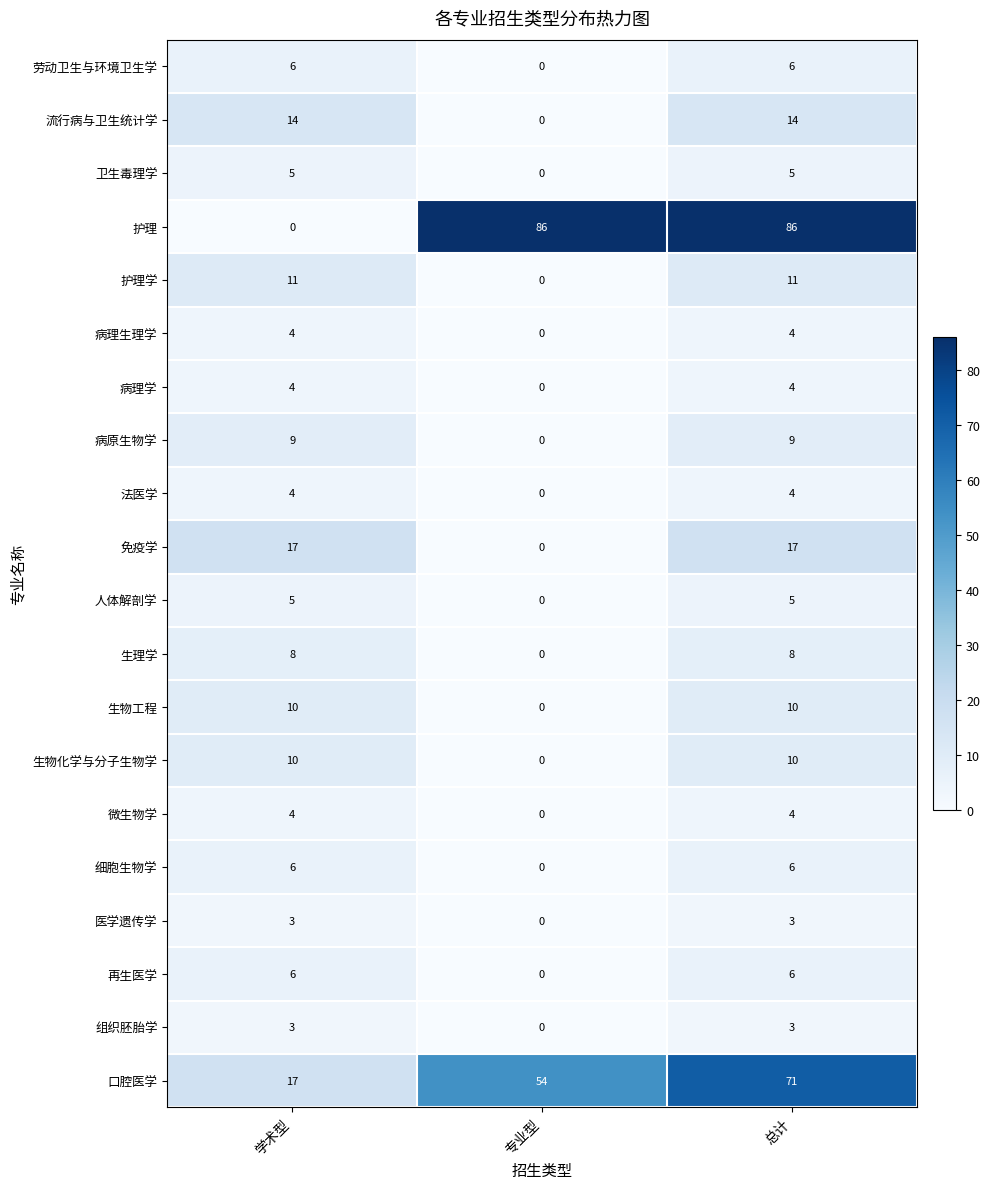

Which category has the lowest value in the 法医学 series?

专业型